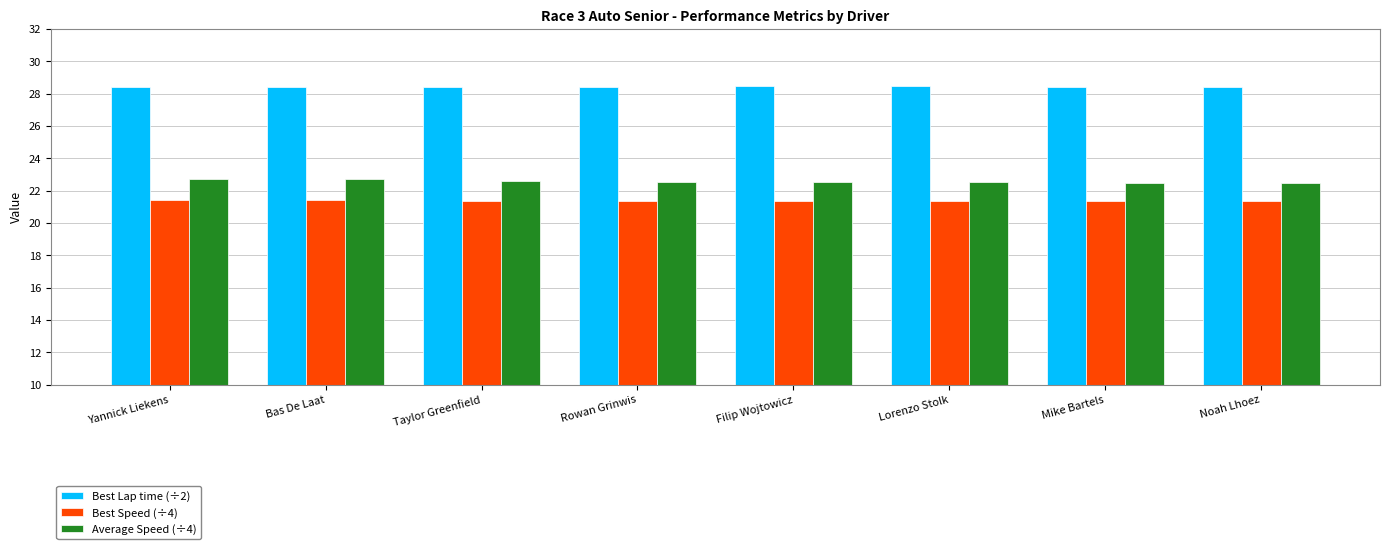

What is the spread (max minus min) of values at Yannick Liekens?

7.0